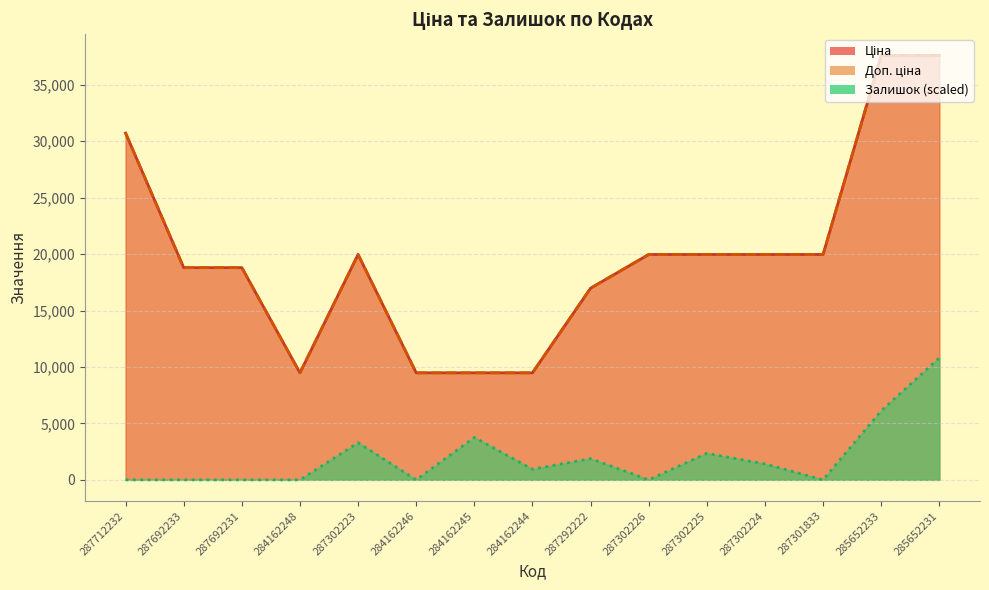

Reading left to right, what are all the values shown in this chart?

Ціна: 30717.1	18796.8	18796.8	9480.1	19964.2	9480.1	9480.1	9480.1	16976.3	19964.2	19964.2	19964.2	19964.2	37593.6	37593.6
Доп. ціна: 30717.1	18796.8	18796.8	9480.1	19964.2	9480.1	9480.1	9480.1	16976.3	19964.2	19964.2	19964.2	19964.2	37593.6	37593.6
Залишок: 0.0	0.0	0.0	0.0	3289.4	0.0	3759.4	939.8	1879.7	0.0	2349.6	1409.8	0.0	6109.0	10808.2